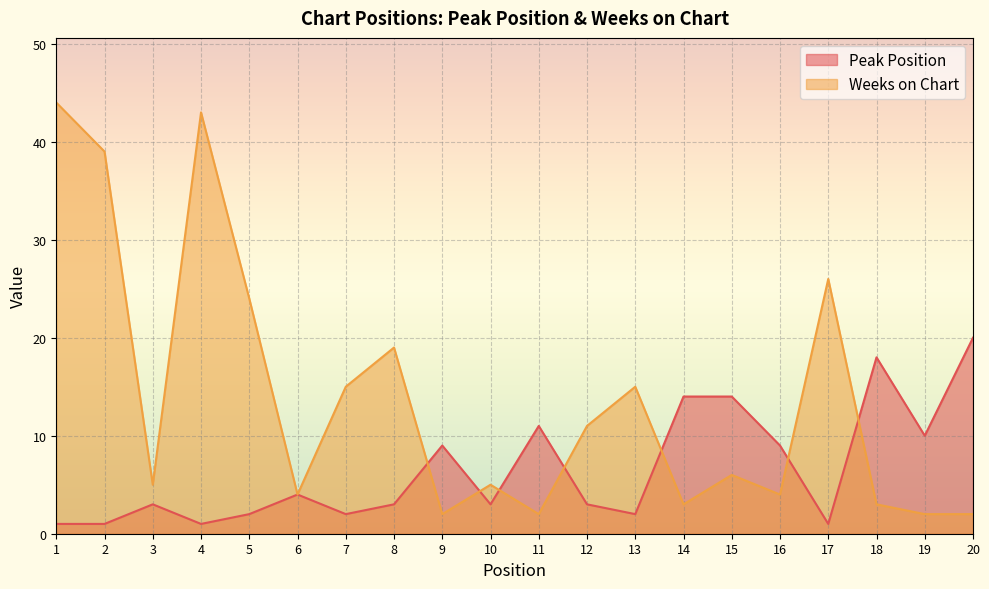

What is the difference between the highest and lowest values at 2?

38